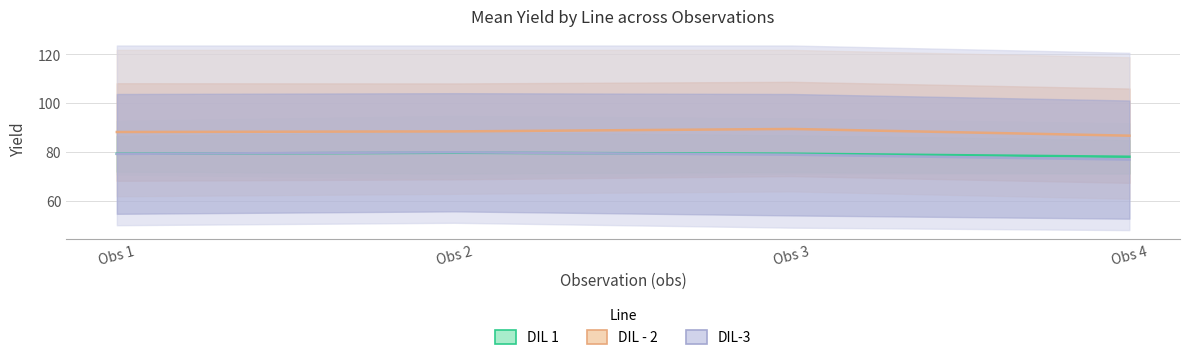

The DIL - 2 series shows 88.2 at Obs 1. True or false?

True